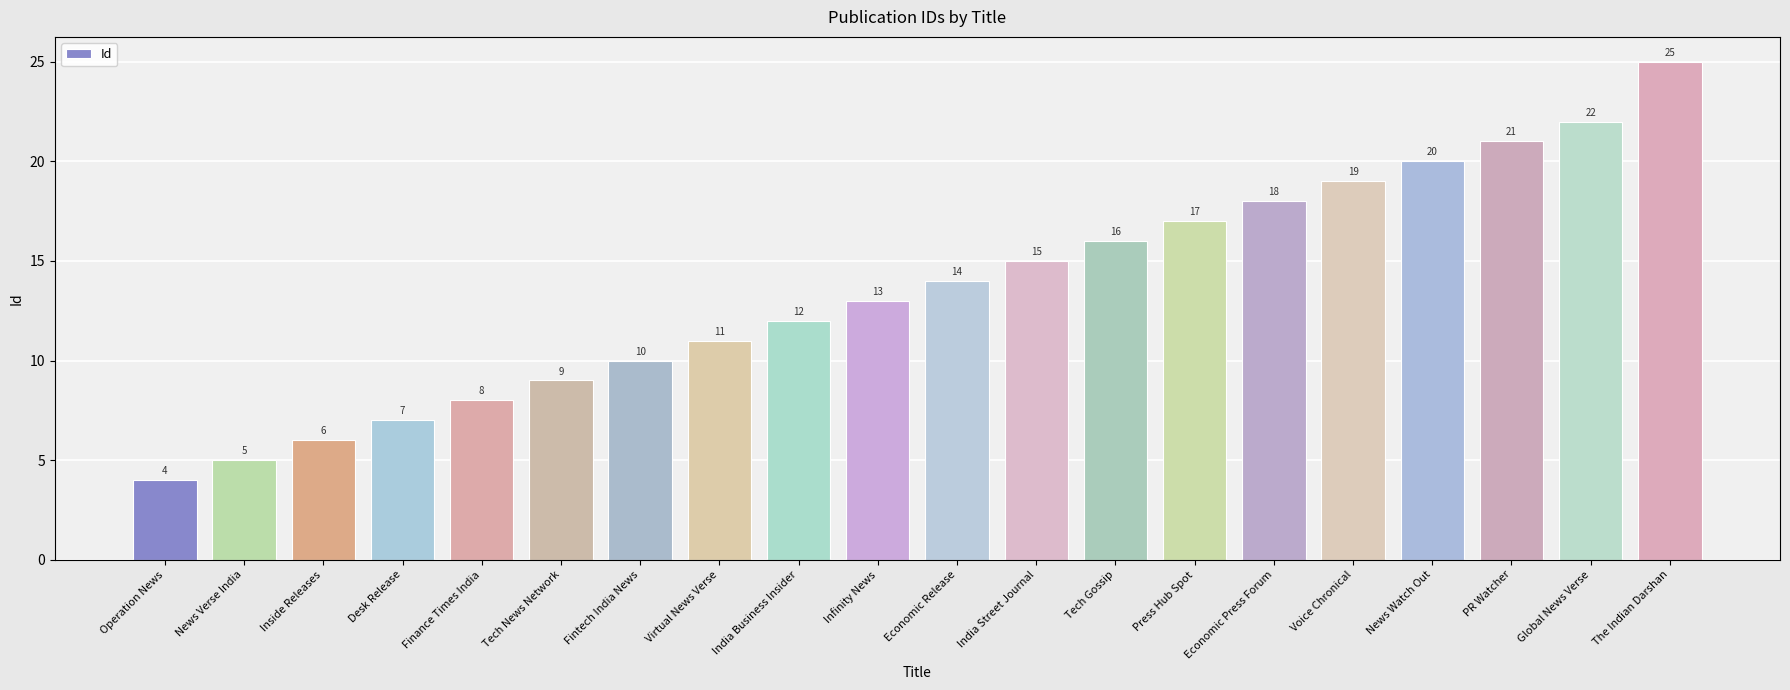

What is the label of the 7th bar from the left?

Fintech India News